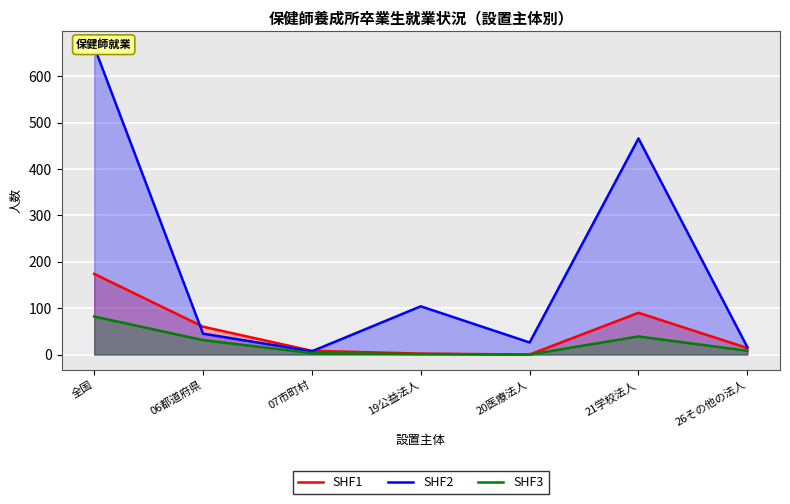

How many interior local peaks does the SHF2 series have?

2